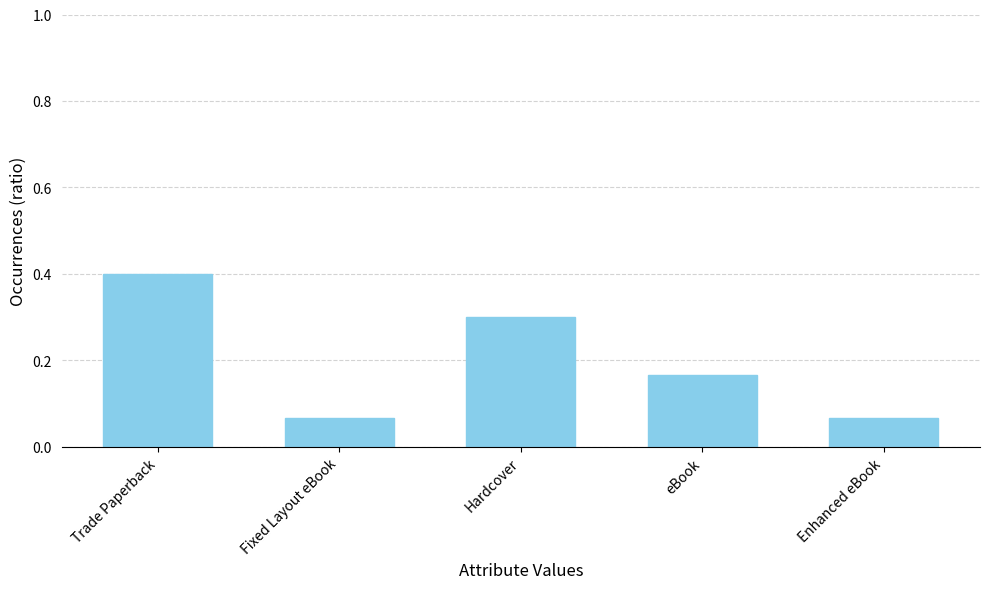

What is the maximum value shown in the chart?

0.4